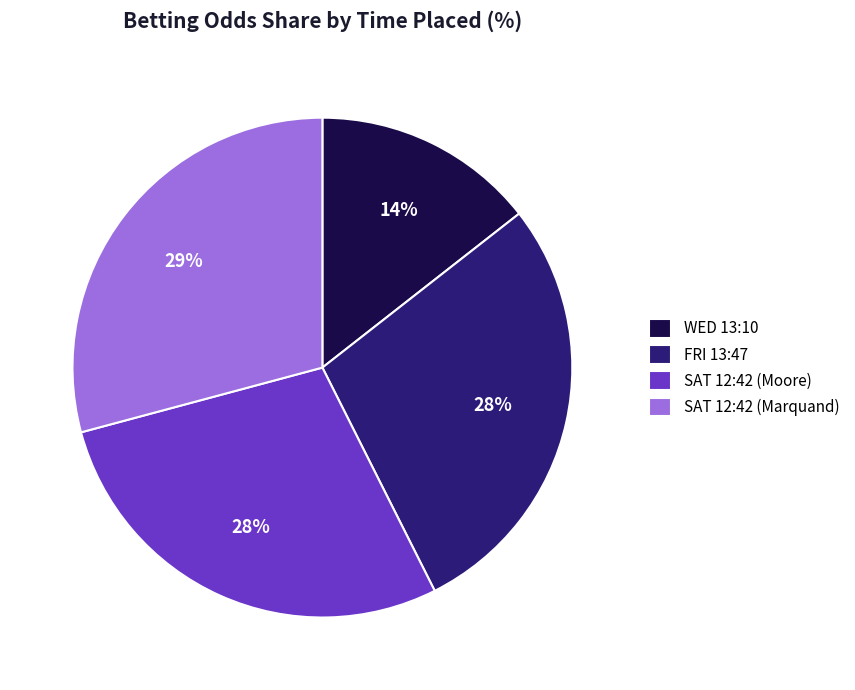

The SAT 12:42 (Marquand) slice represents 29% of the pie. True or false?

True